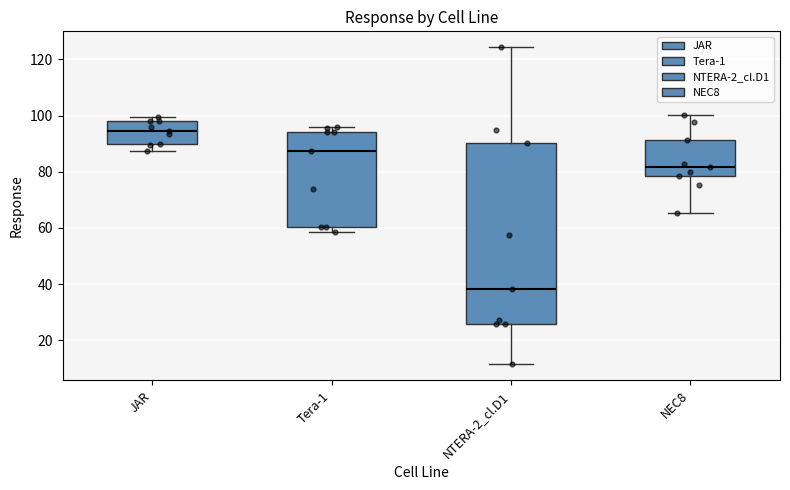

Comparing the boxes themselves (not the whiskers), which one is the tallest?

NTERA-2_cl.D1